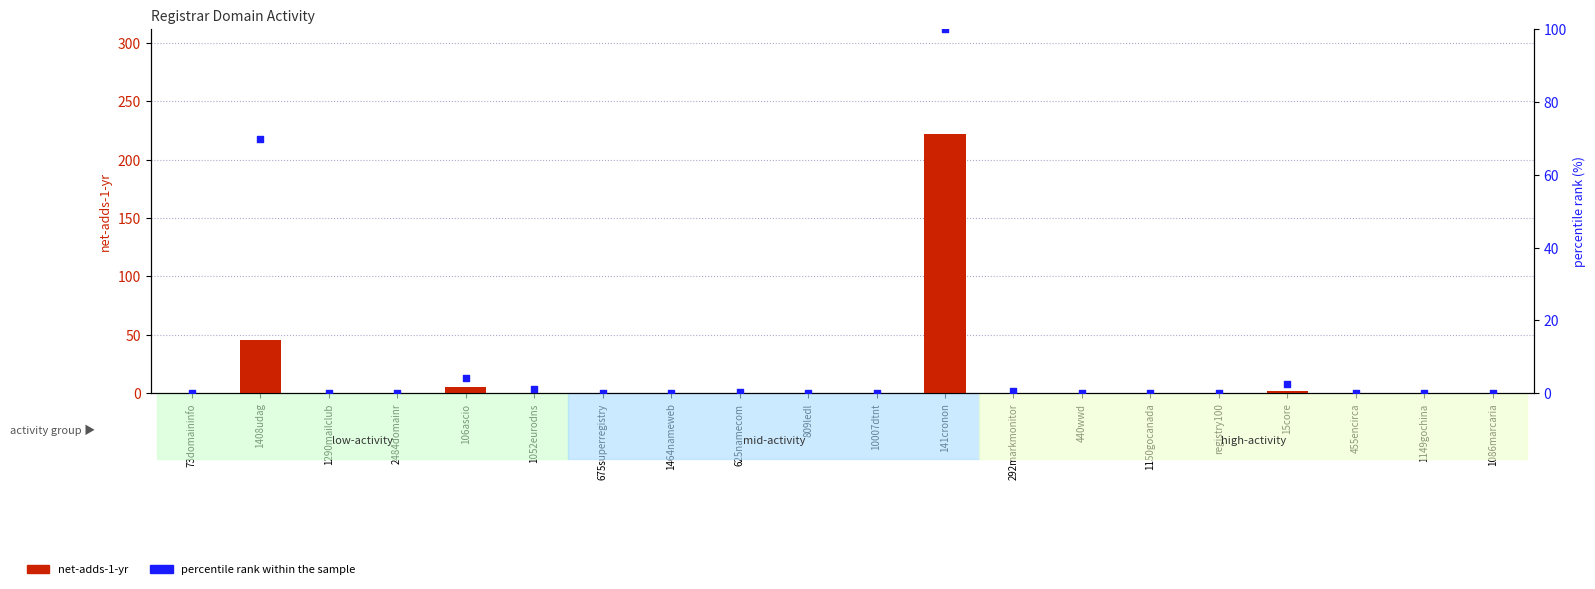

At how many categories does at least one series exceed 87?

1